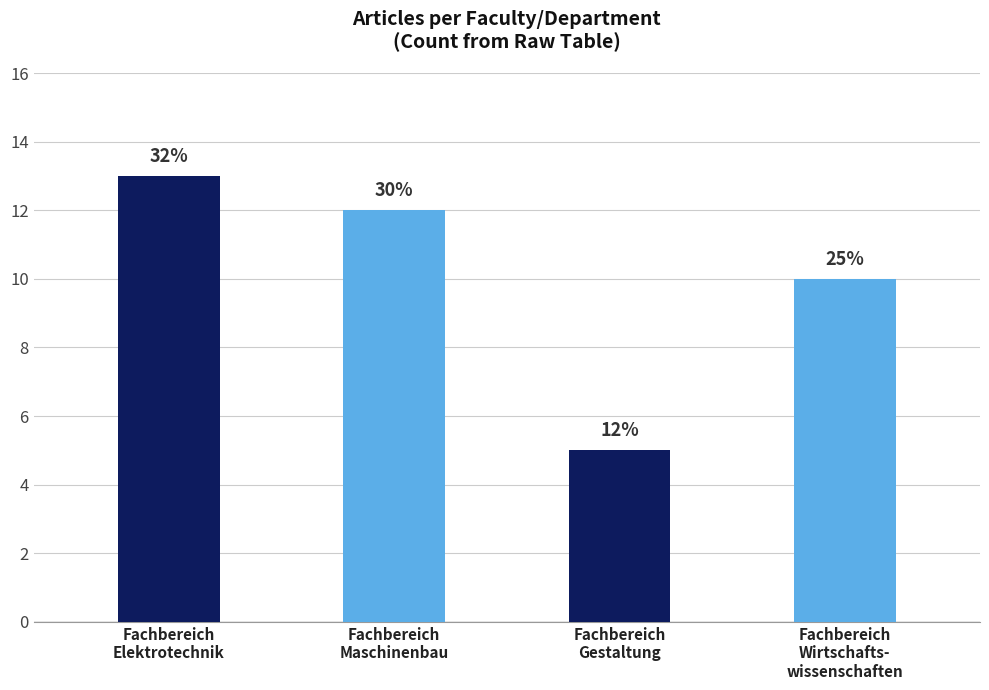

What is the label of the 3rd bar from the left?

Fachbereich
Gestaltung